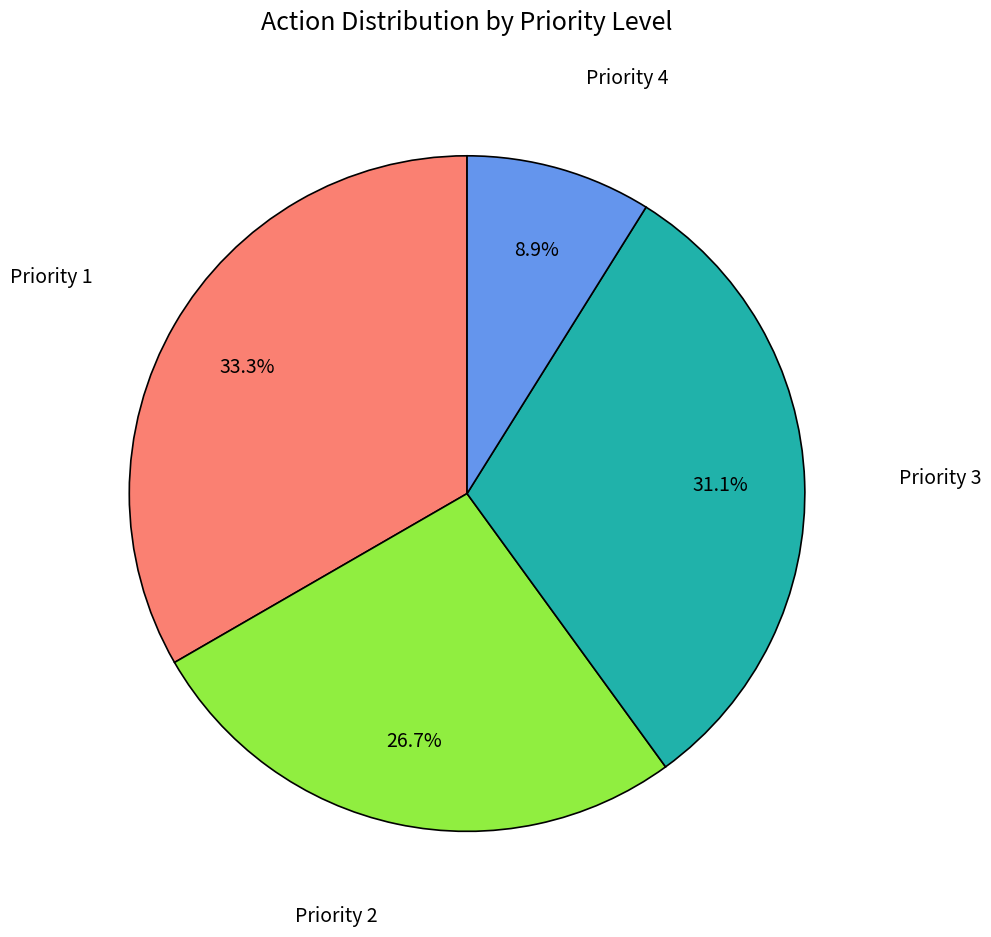

Combined, what portion of the pie is Priority 1 and Priority 2?

60.0%